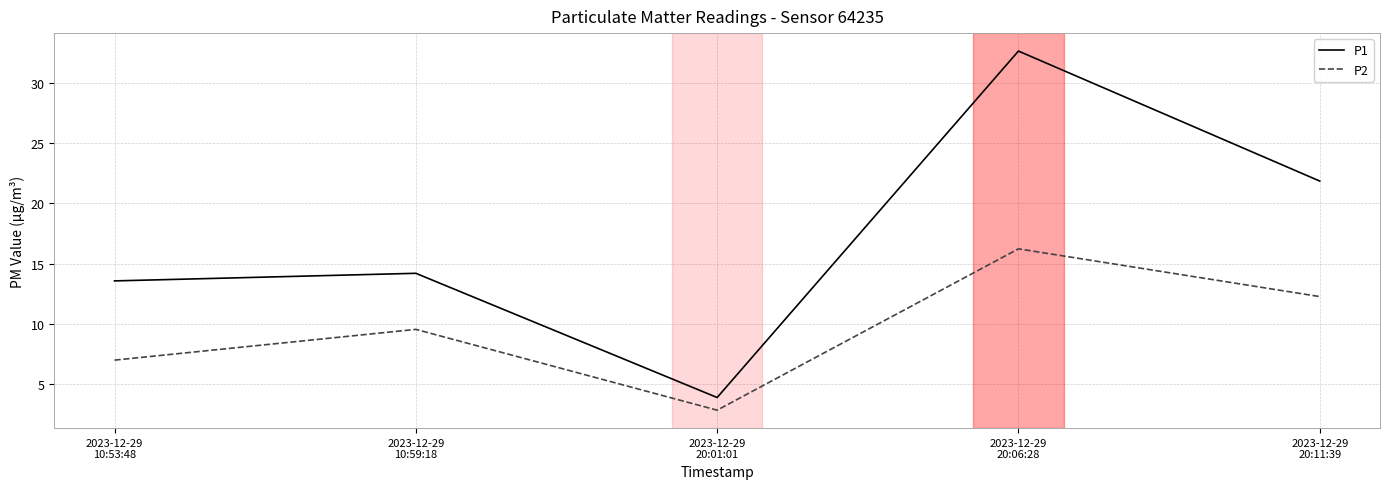

Count the number of categories in the chart.

5